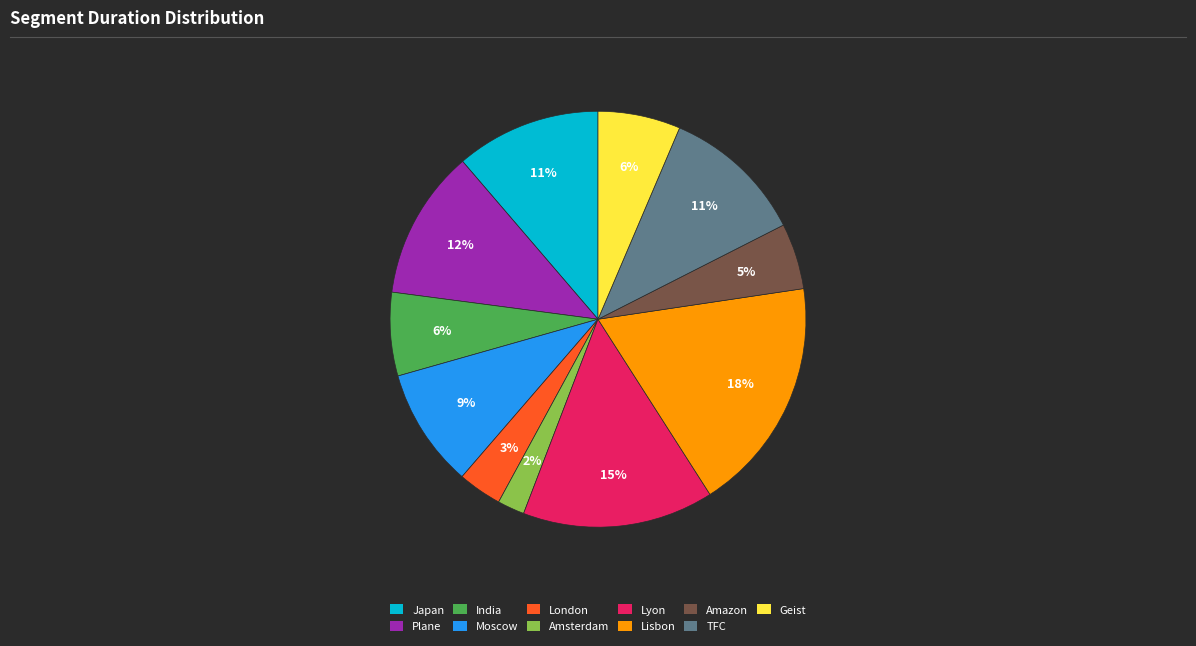

Does London represent more than half of the total?

No